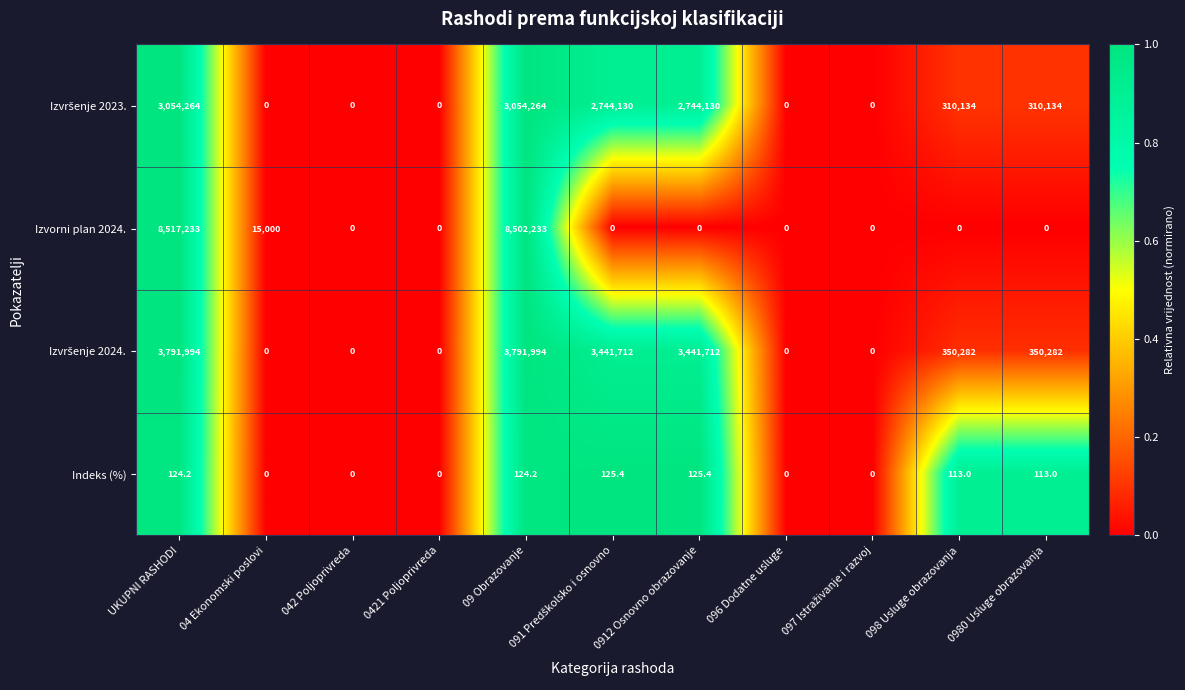

The value of Izvorni plan 2024. at 0912 Osnovno obrazovanje is 3378584.3. True or false?

False